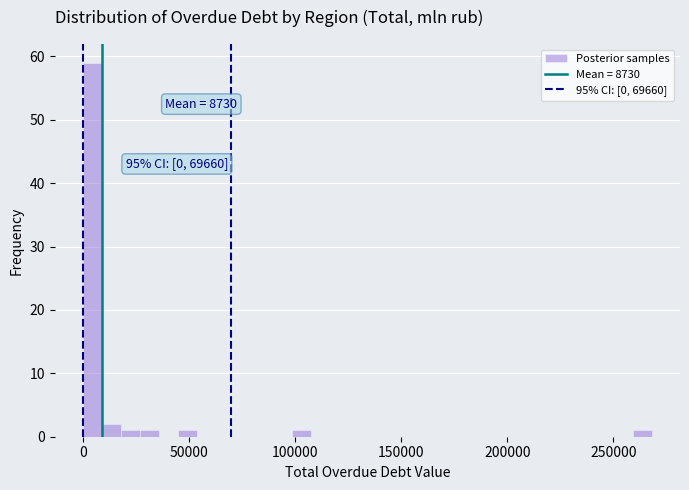

Around what value on the x-axis is the tallest bar? Give the approximate position of its centre, as read against the axis.

5000